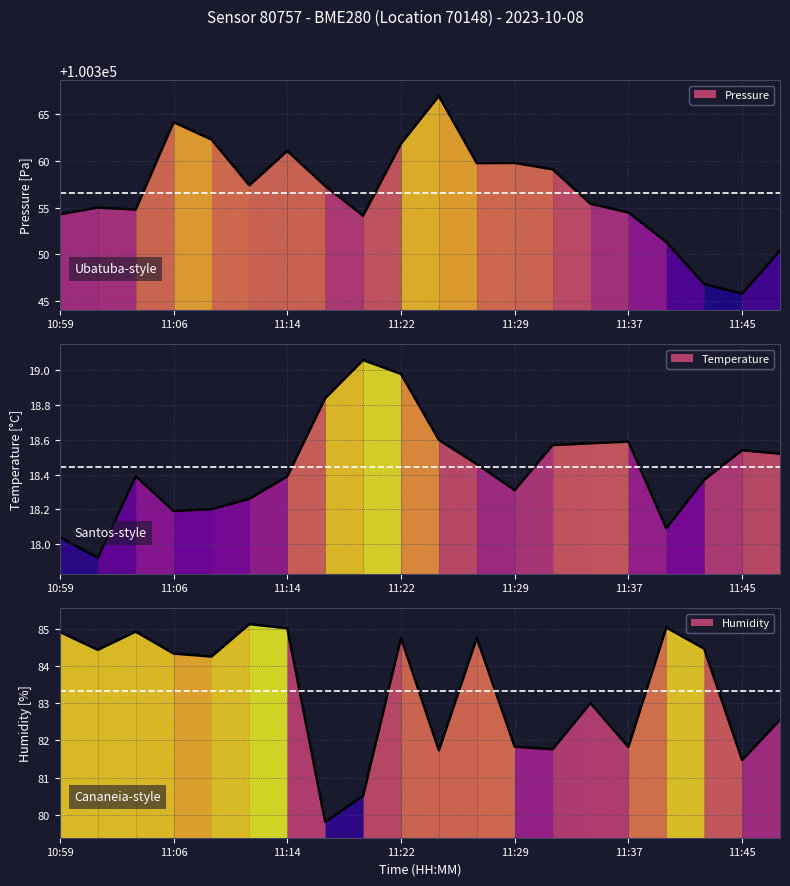

Is it true that temperature equals 18.6 at 11:24?

True